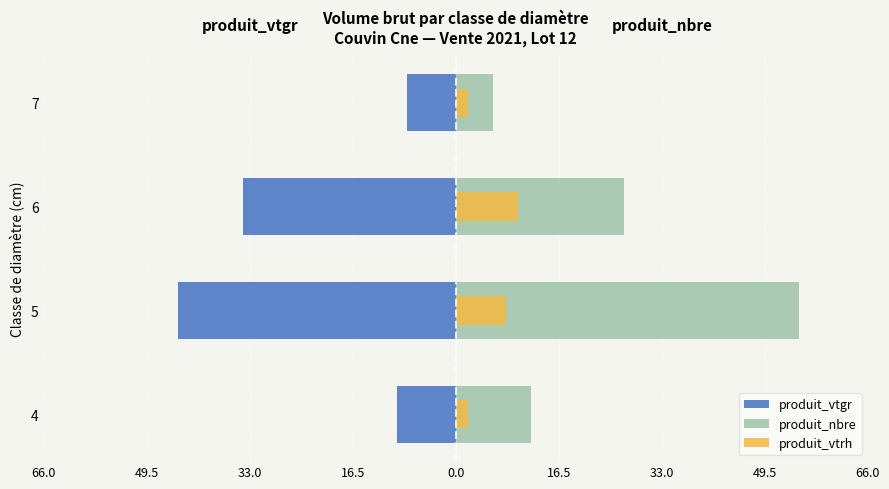

What is the difference between the highest and lowest values at 4?

21.3